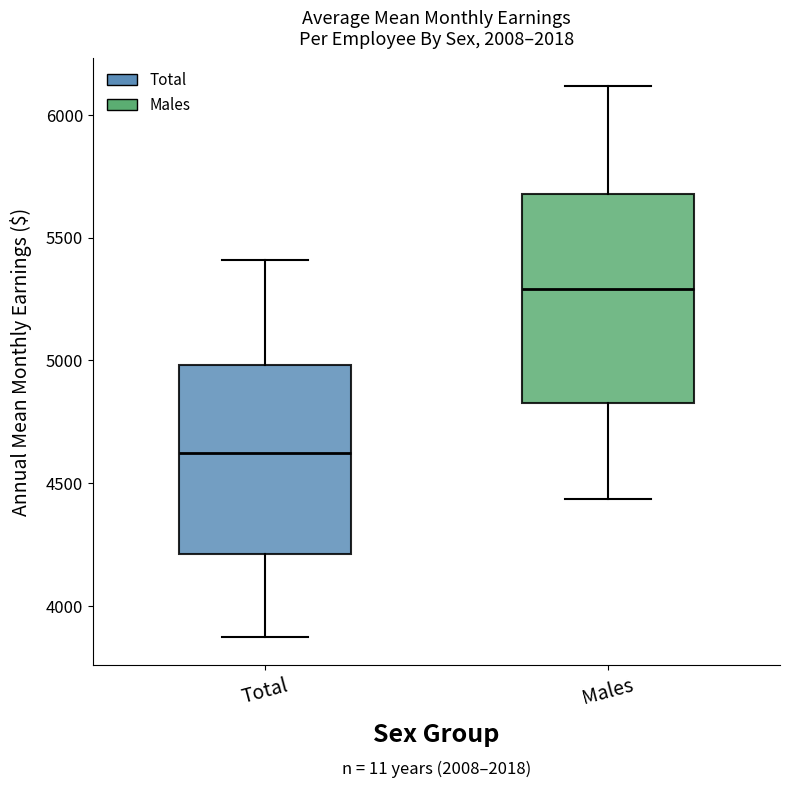

Reading left to right, read every box against the y-axis: the position of its median line, the range the box covers, and the ends of its whiskers. The values are not printed on the chart, so give them approximately, as read against the axis.

Total: median 4600, box 4200 to 5000, whiskers 3850 to 5400
Males: median 5300, box 4850 to 5700, whiskers 4450 to 6100